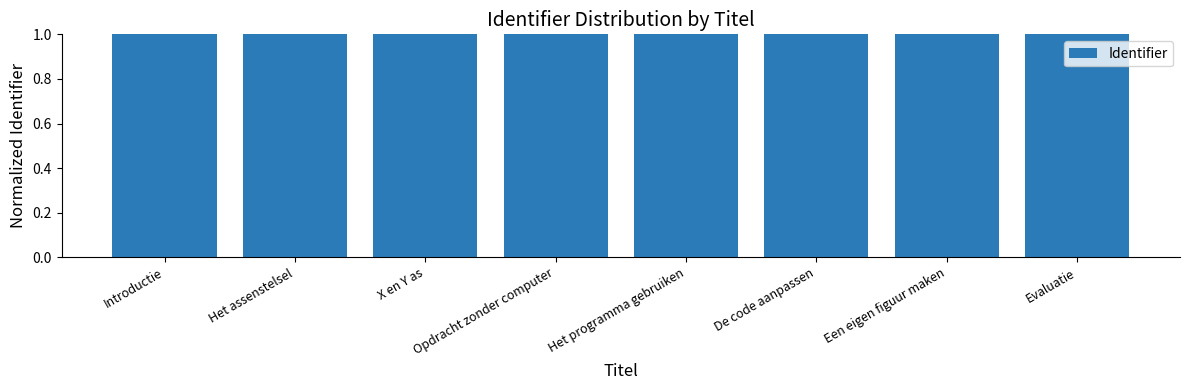

The chart shows a value of 1.0 at Opdracht zonder computer. True or false?

True